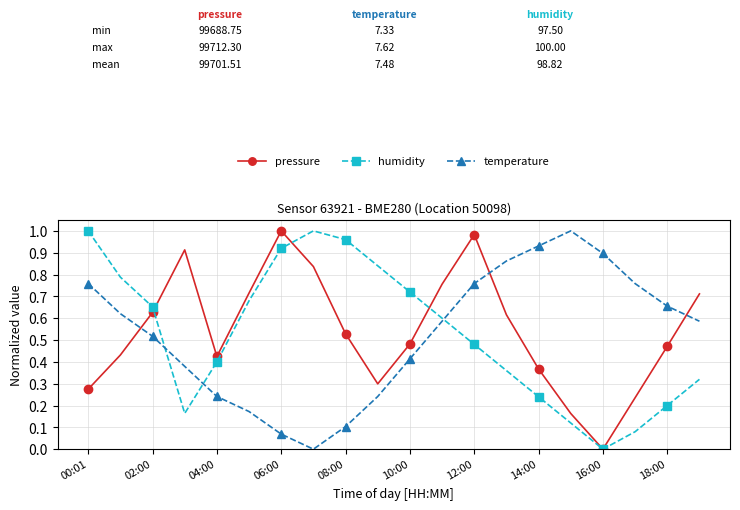

How many intersections are there between humidity and temperature?

3